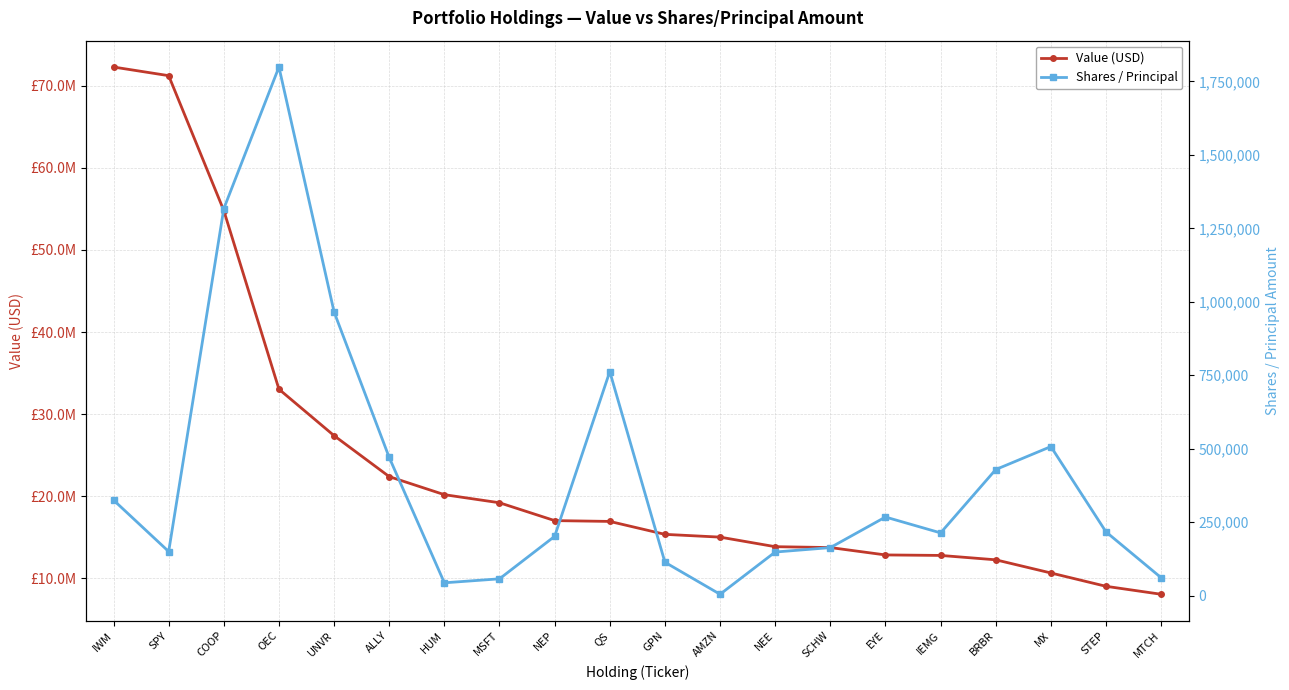

What is the sum of the Value (USD) values at NEP and COOP?

71823000